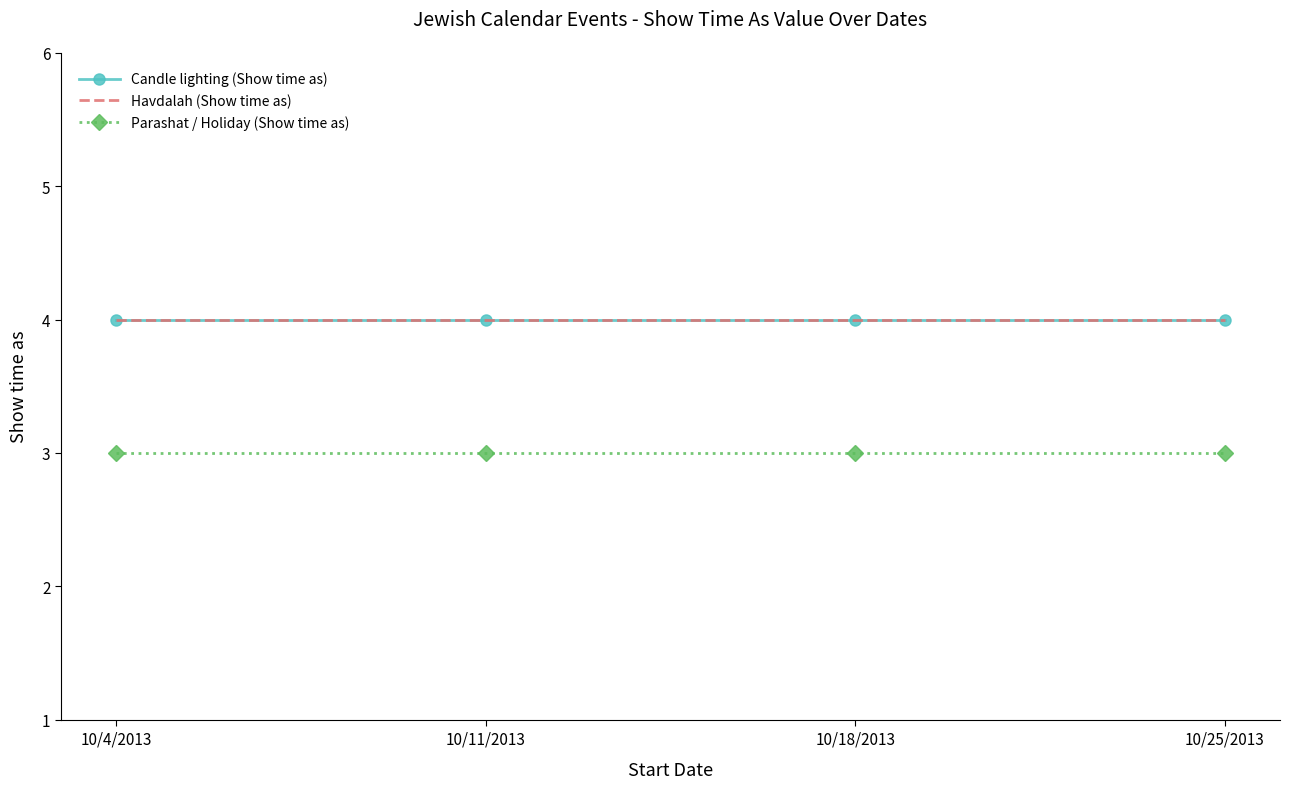

List the series in order of their peak value, highest first.

Candle lighting (Show time as), Havdalah (Show time as), Parashat / Holiday (Show time as)